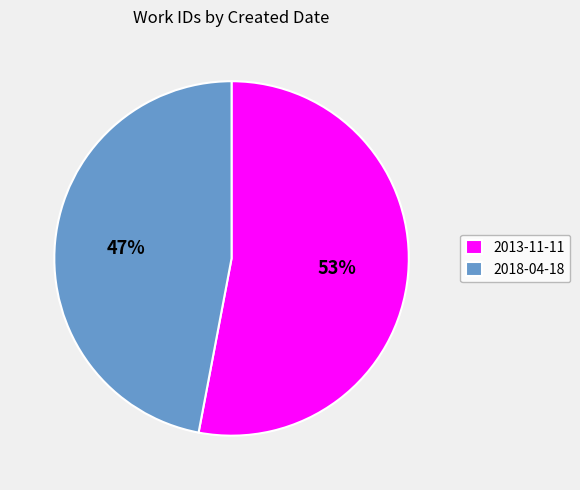

To the nearest percent, what portion does 2018-04-18 represent?

47%